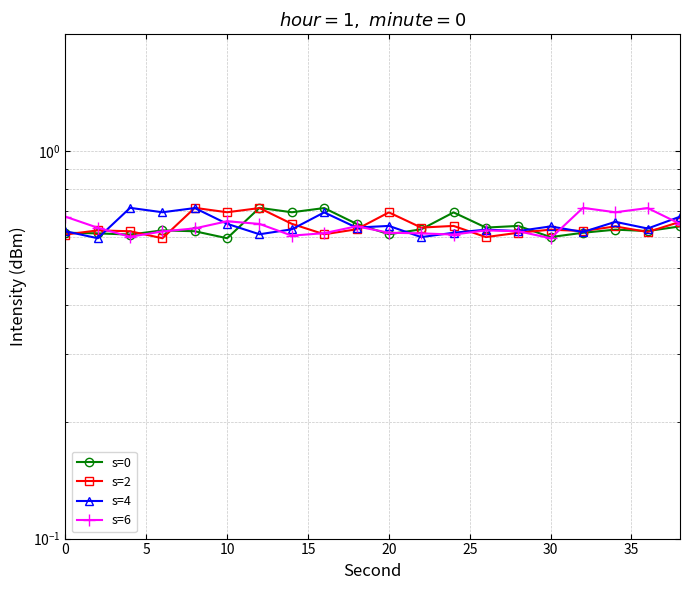

Which series has the widest spread of values?

s=0